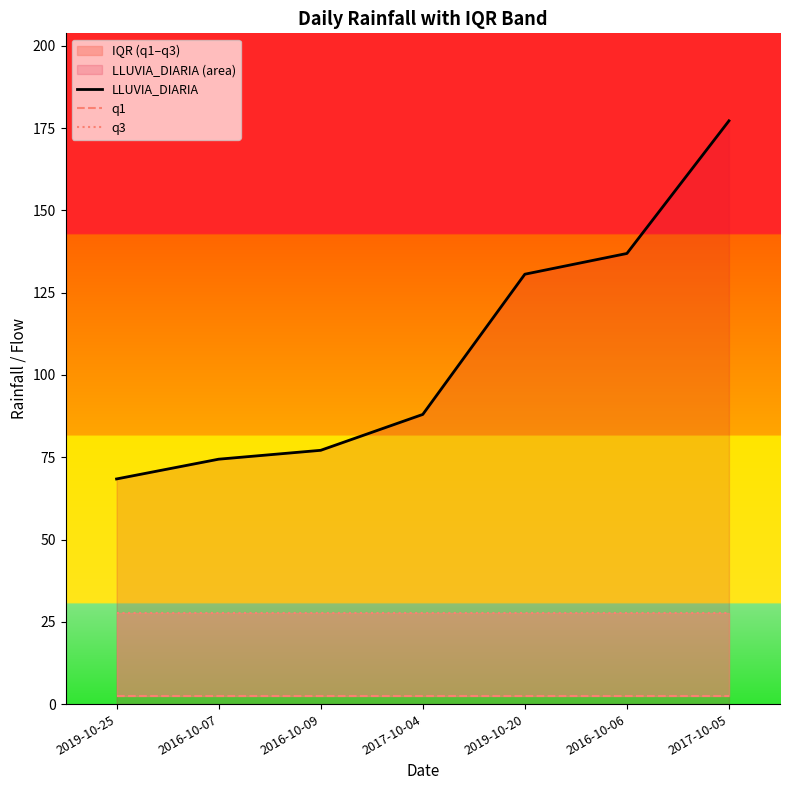

Which has a higher value, 2017-10-04 or 2016-10-07?

2017-10-04